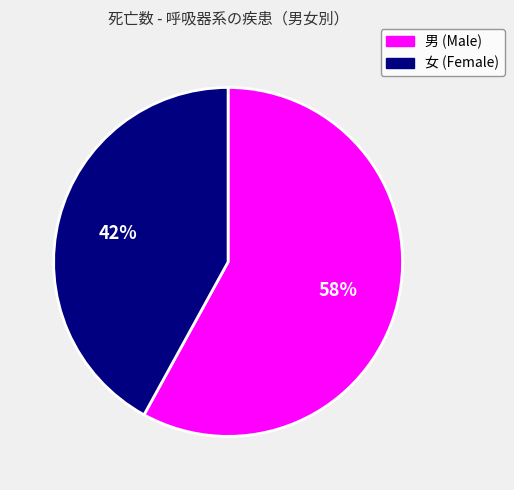

Does any single category account for the majority?

Yes